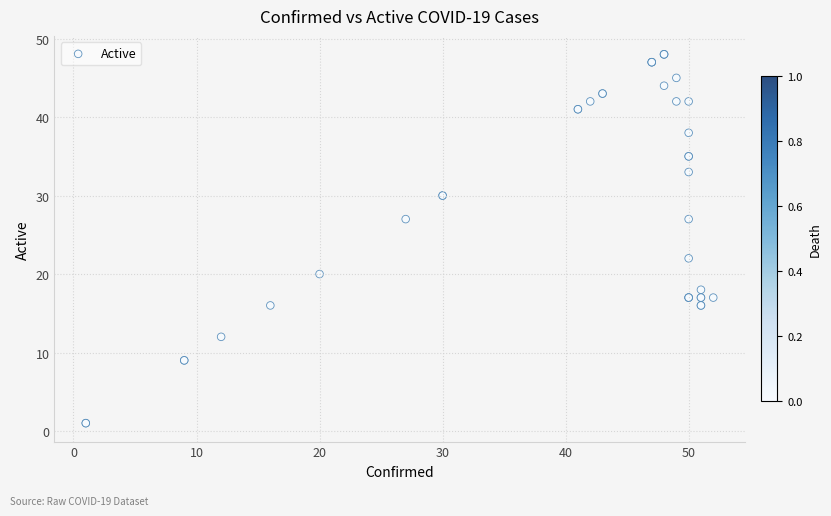

What Y value in the scatter plot is closest to 24?

22